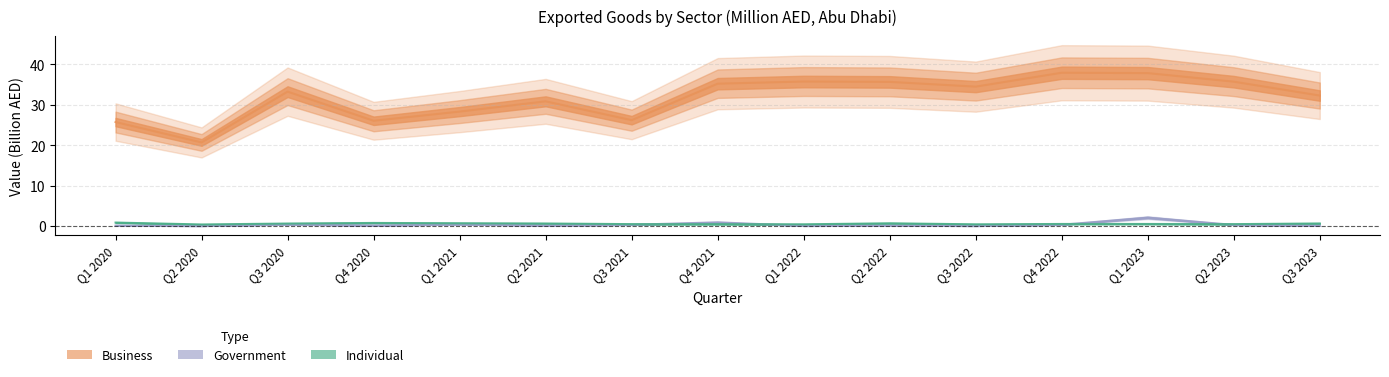

What is the average value of the Government series?

0.3